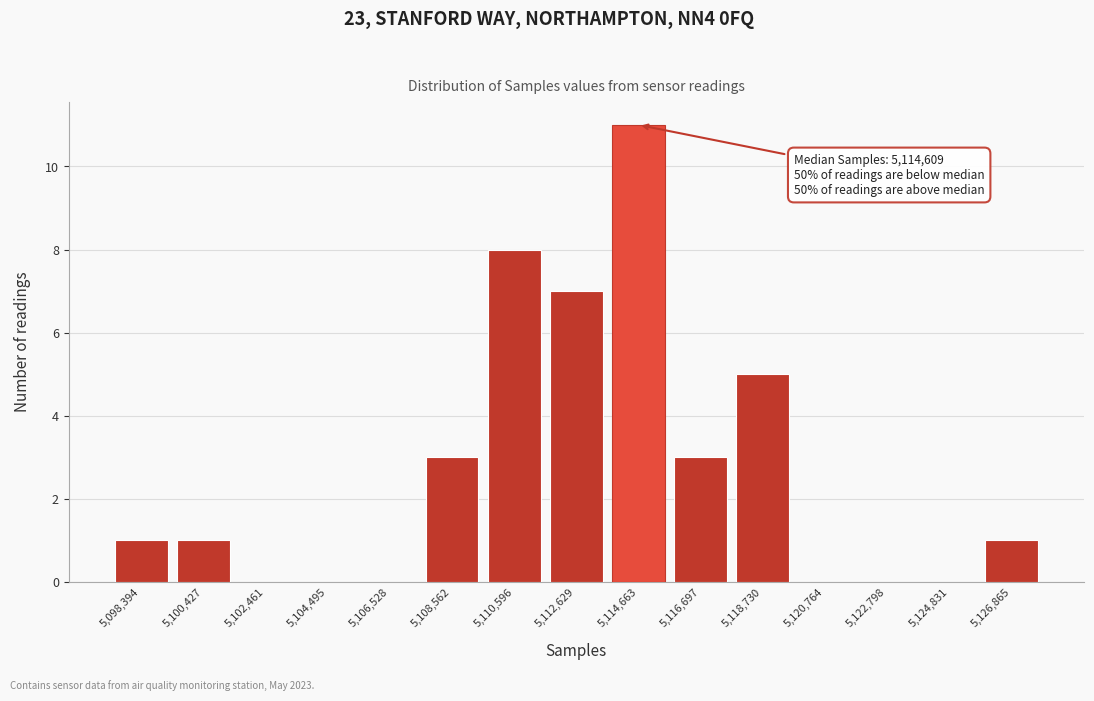

Reading left to right, extract all data points from this chart.

5,098,394=1	5,100,427=1	5,102,461=0	5,104,495=0	5,106,528=0	5,108,562=3	5,110,596=8	5,112,629=7	5,114,663=11	5,116,697=3	5,118,730=5	5,120,764=0	5,122,798=0	5,124,831=0	5,126,865=1